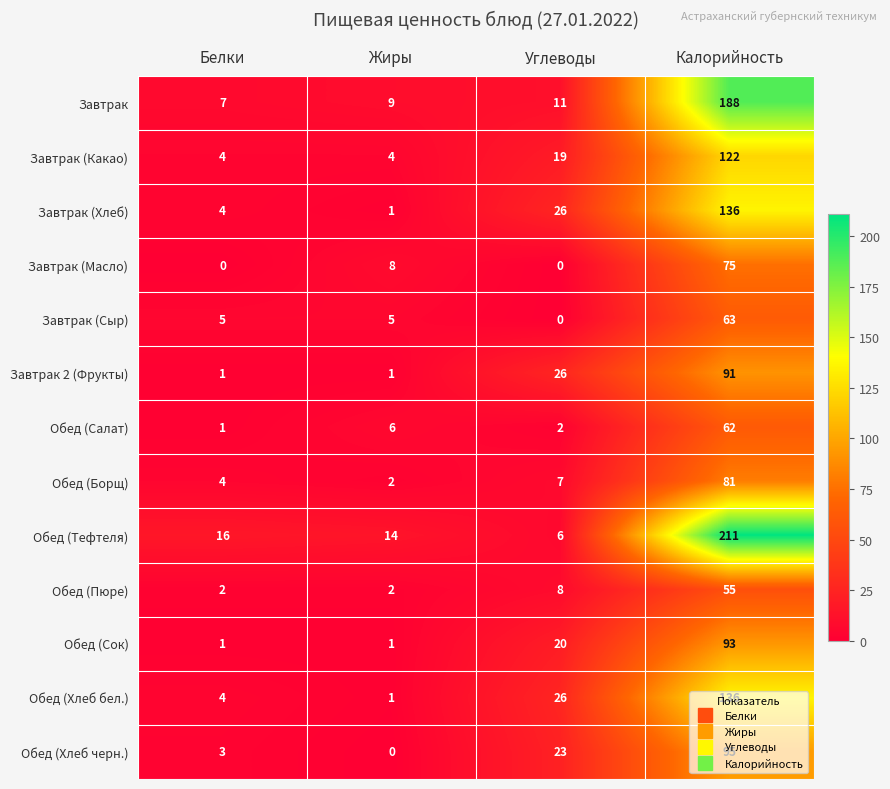

The value of Обед (Салат) at Углеводы is 2. True or false?

True